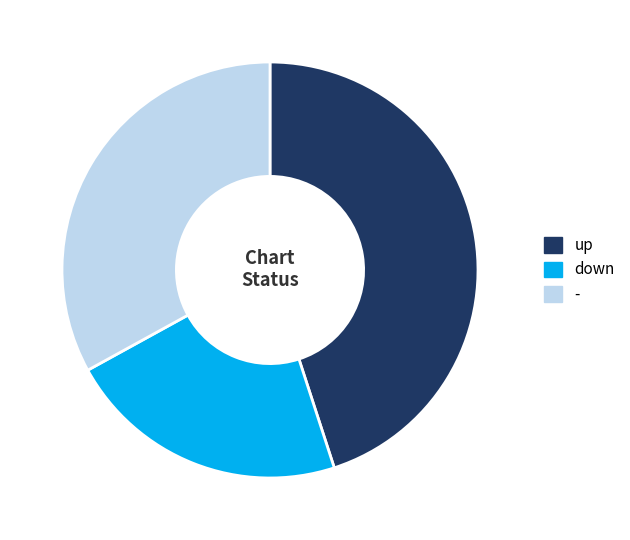

True or false: - accounts for 23% of the total.

False